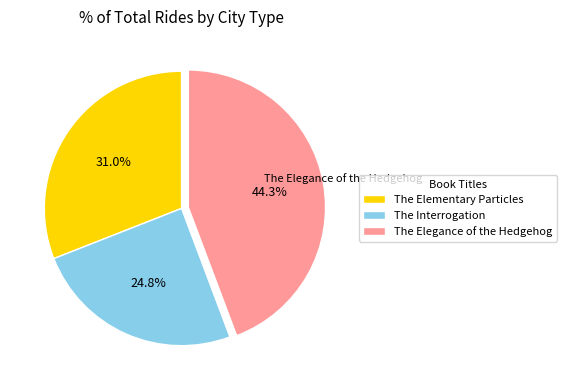

To the nearest percent, what percentage of the pie is The Elegance of the Hedgehog?

44%